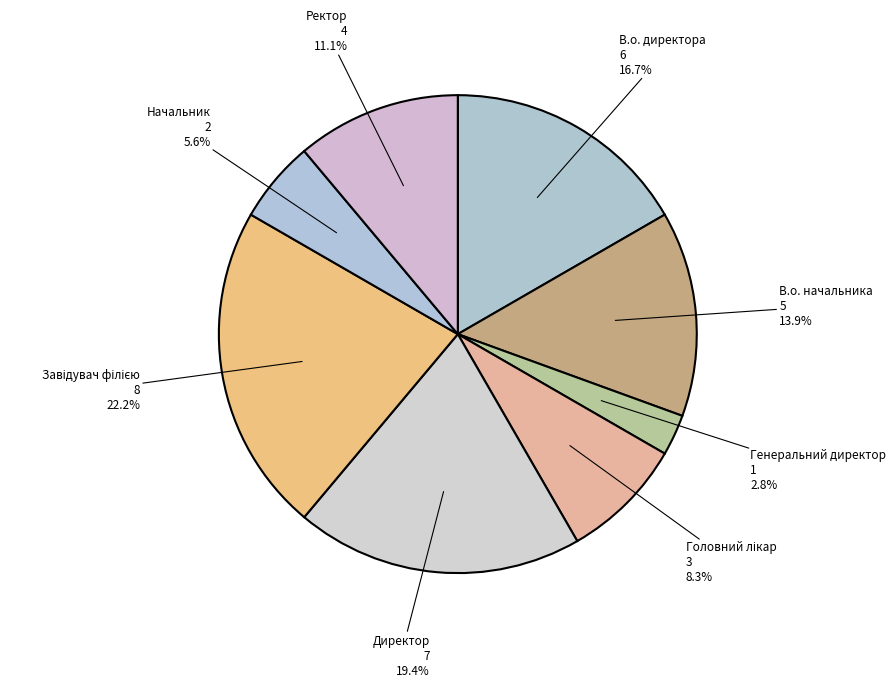

What percentage is NOT represented by В.о. начальника?

86.1%